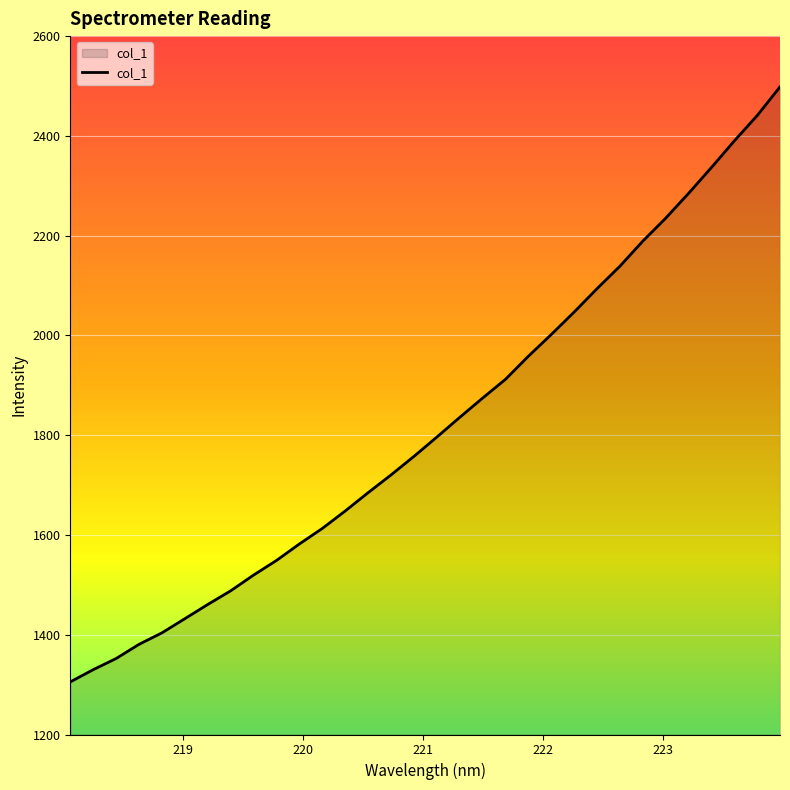

True or false: there are more than 2 points higher than both neighbors.

False